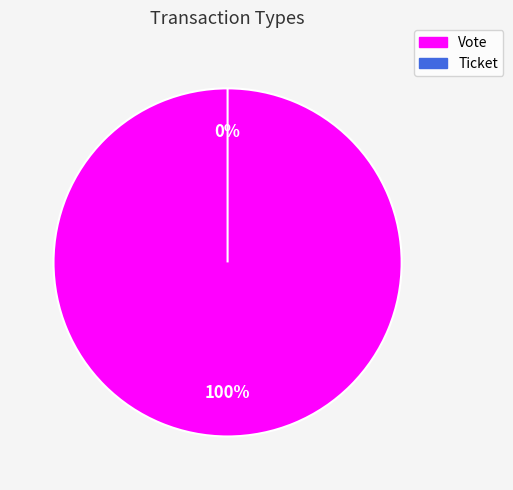

Rank the categories by value from highest to lowest.

Vote, Ticket